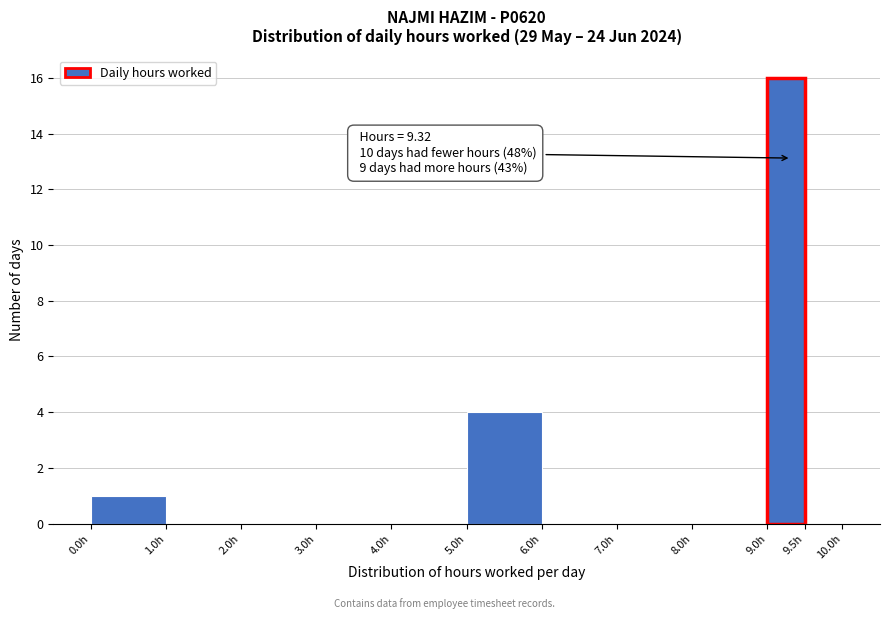

Over which range of the x-axis is the bar tallest?

9.0 to 9.5